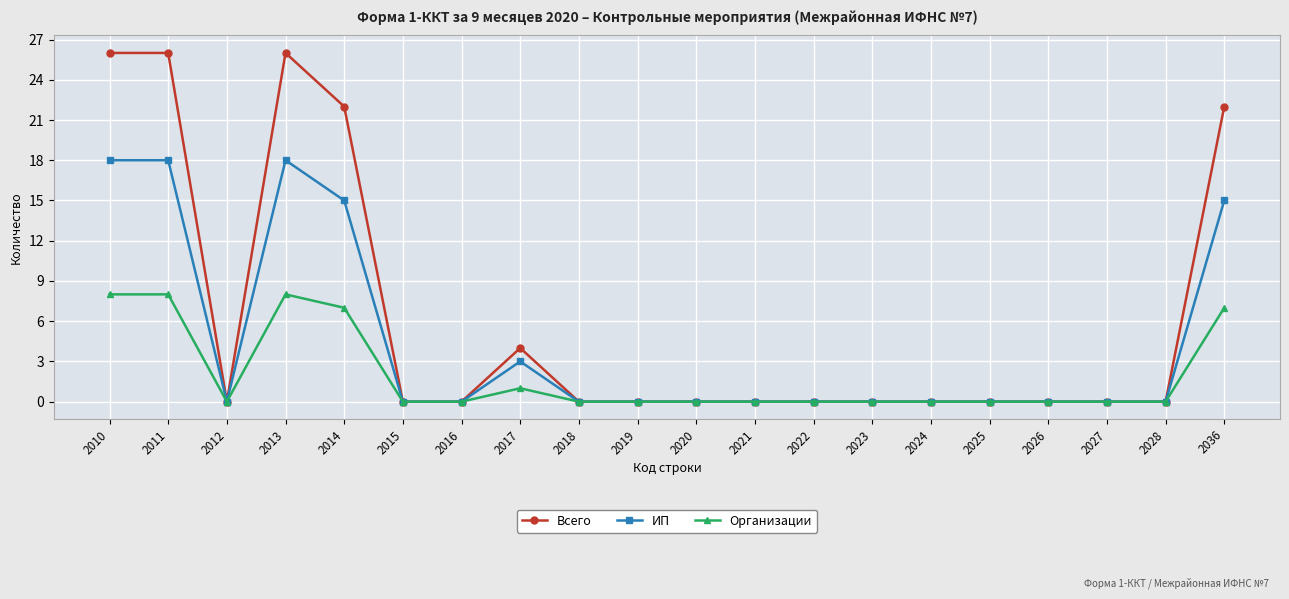

Is this an area chart (filled region under the line)?

No